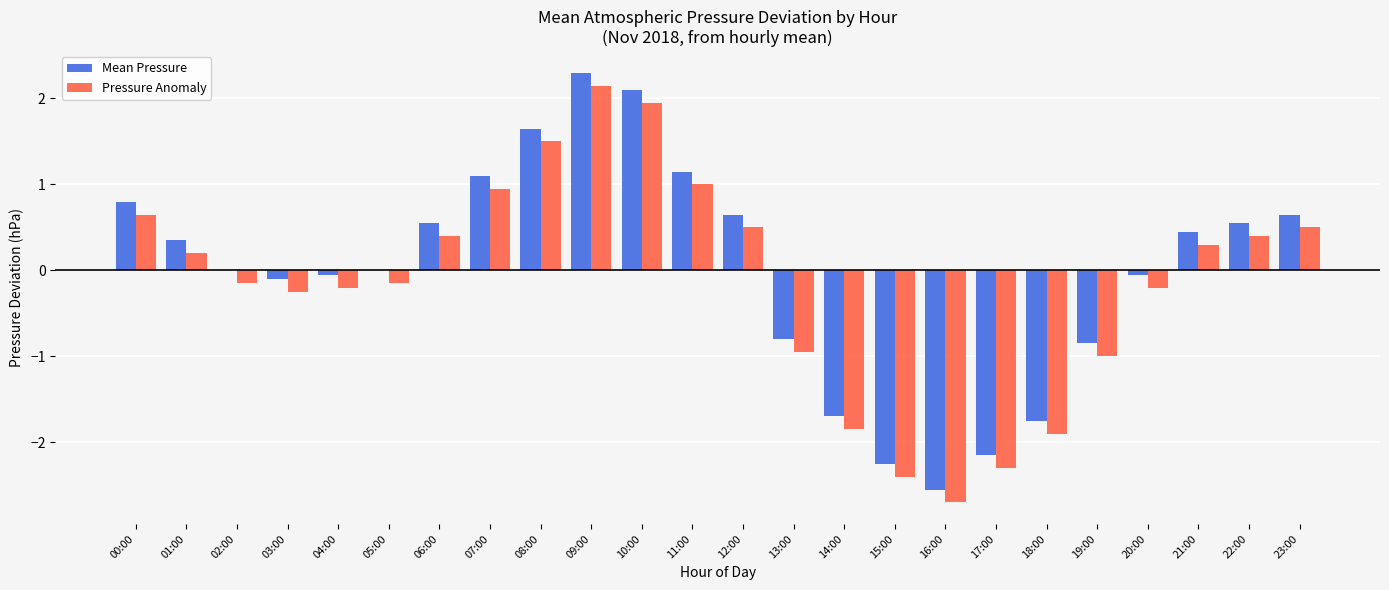

What are all the series names shown in the legend?

Mean Pressure, Pressure Anomaly